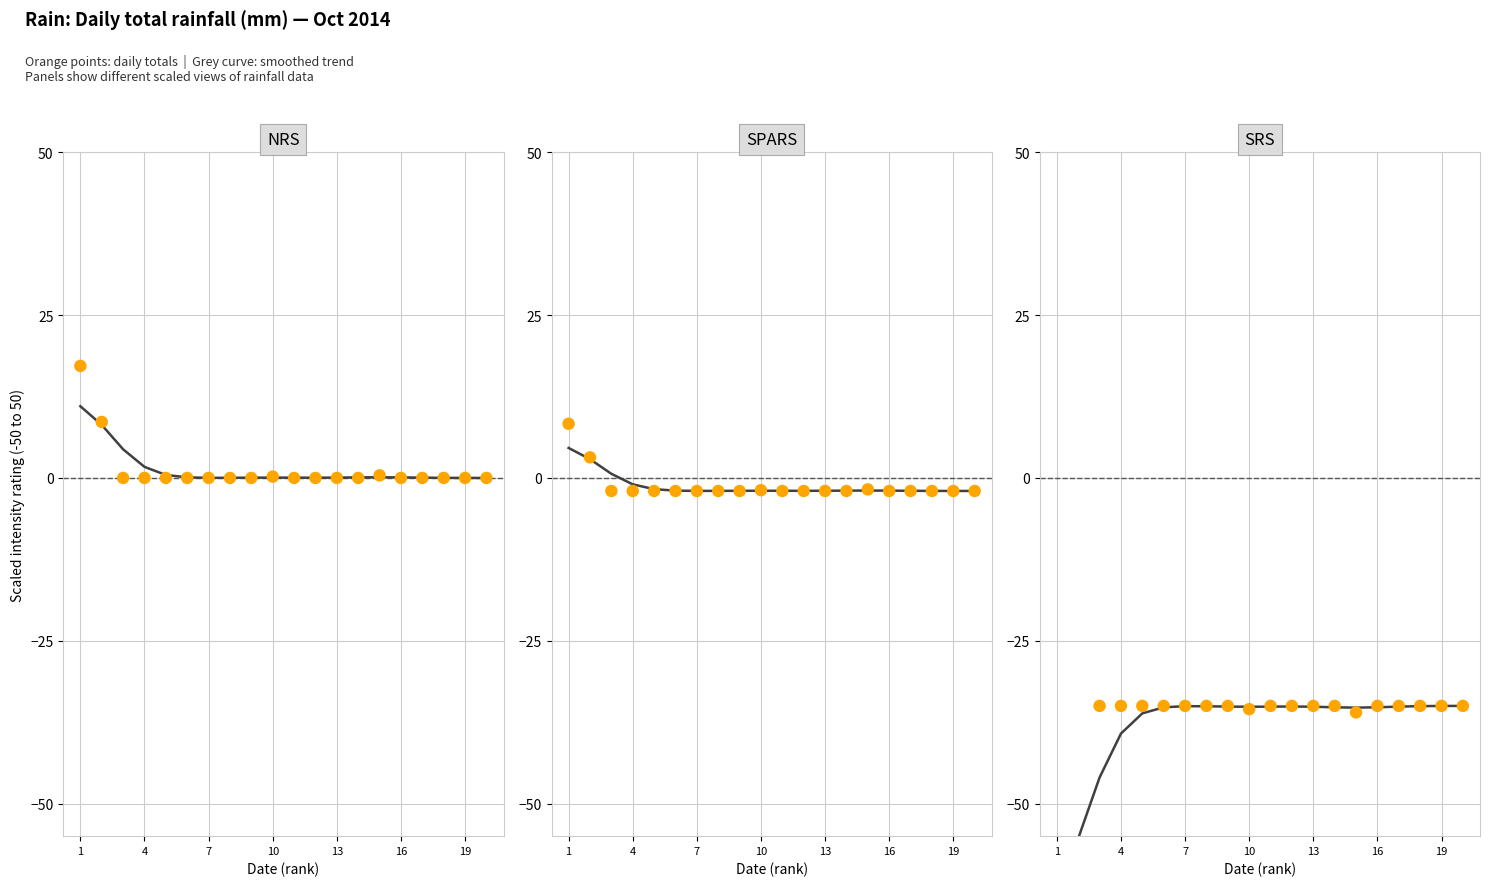

At which category is the sum across all series the highest?

19